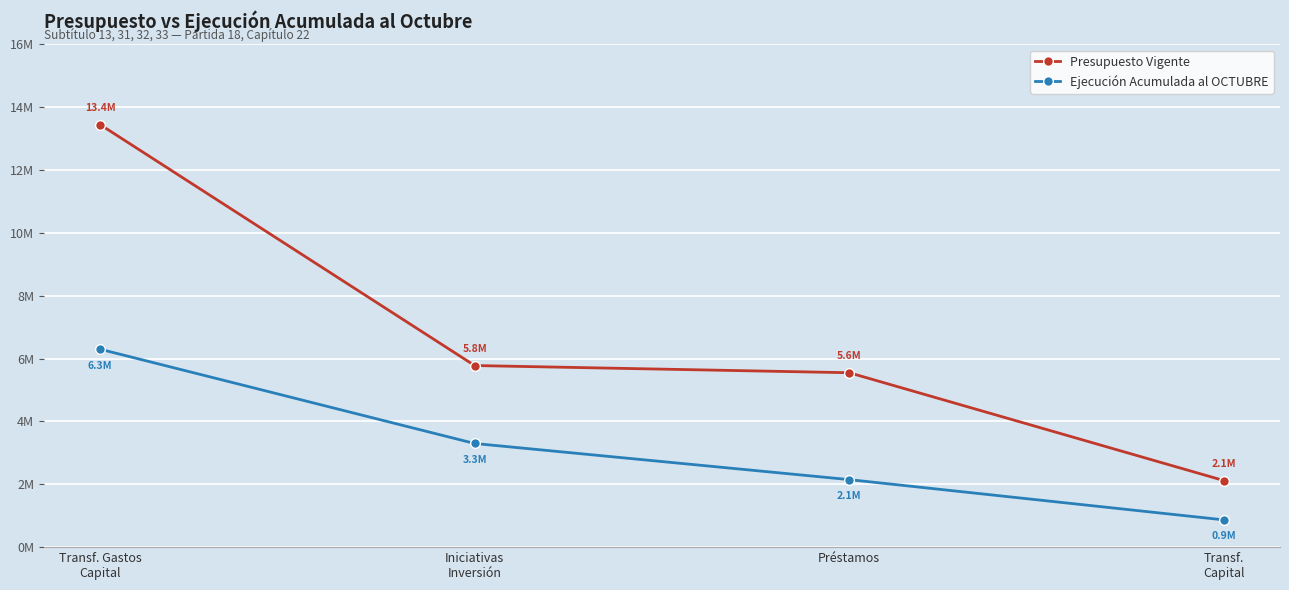

Is this an area chart (filled region under the line)?

No